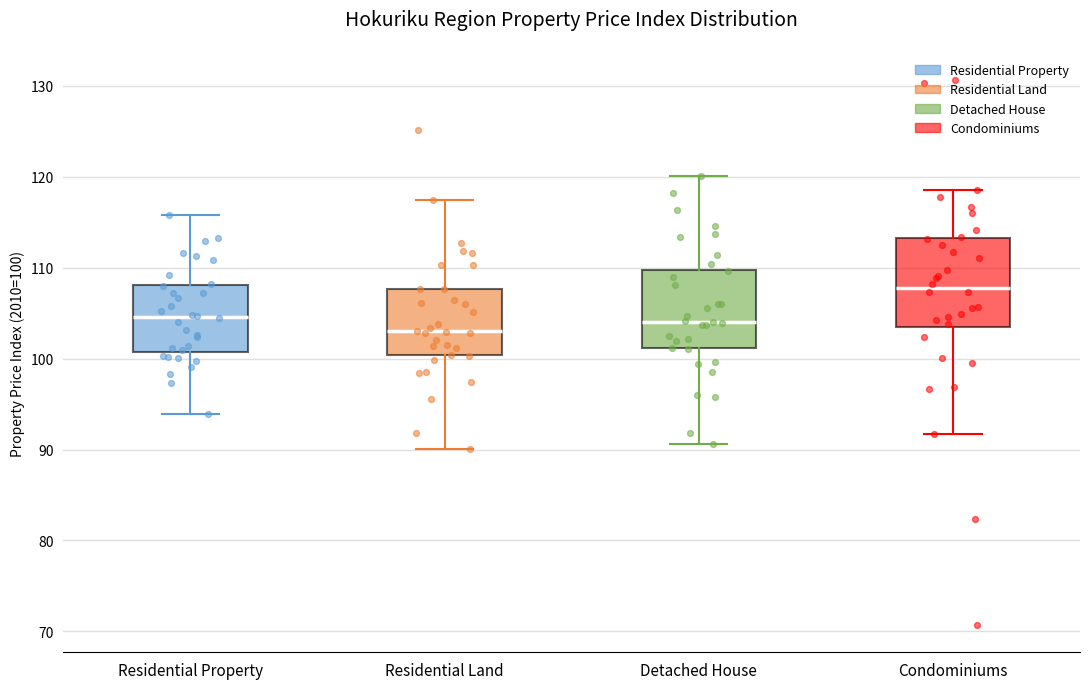

Reading left to right, read every box against the y-axis: the position of its median line, the range the box covers, and the ends of its whiskers. The values are not printed on the chart, so give them approximately, as read against the axis.

Residential Property: median 105, box 101 to 108, whiskers 94 to 116
Residential Land: median 103, box 100 to 108, whiskers 90 to 117
Detached House: median 104, box 101 to 110, whiskers 91 to 120
Condominiums: median 108, box 103 to 113, whiskers 92 to 119